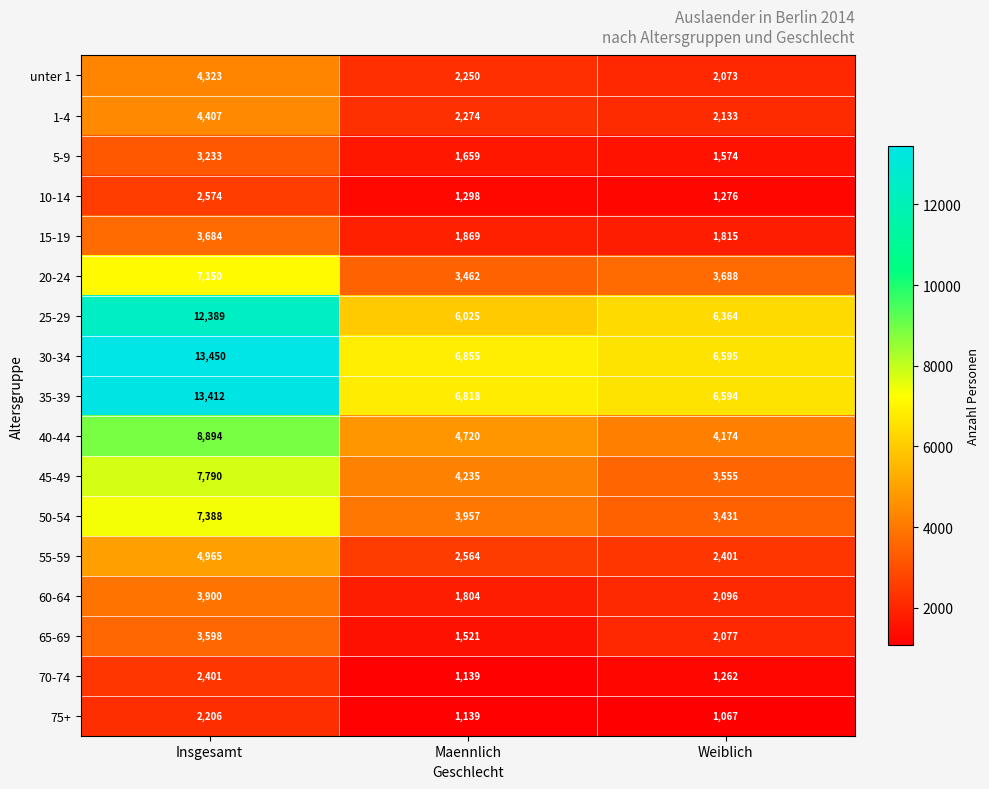

Is it true that 50-54 equals 5081 at Weiblich?

False